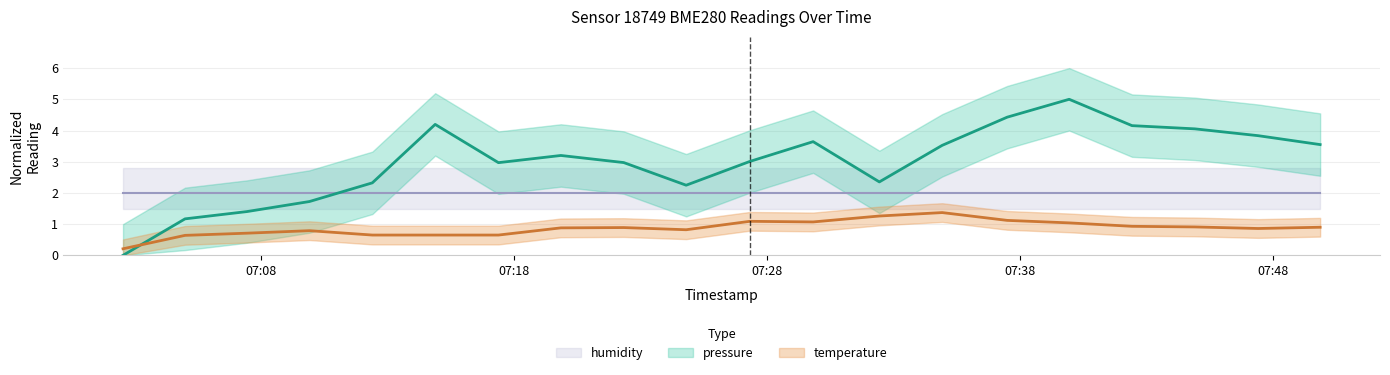

Where is the first local minimum for pressure?

2023-03-03T07:17:23